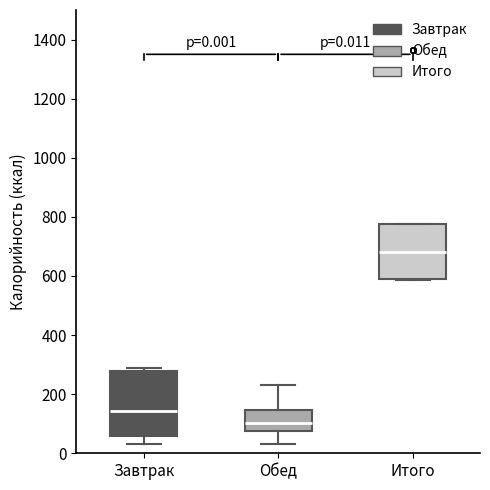

Which box's median line is the highest?

Итого